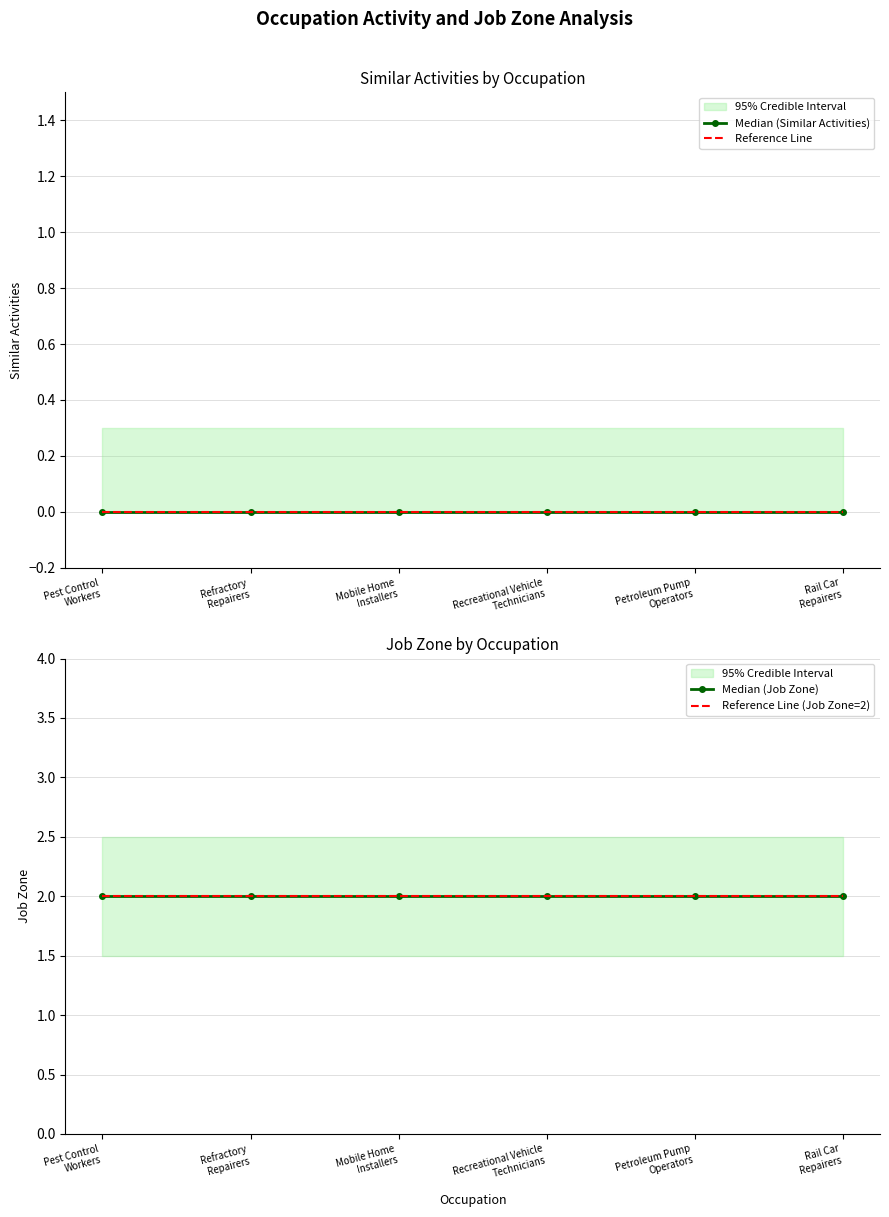

Is the value of Reference Line (Job Zone=2) at Rail Car
Repairers greater than the value of Median (Job Zone) at Mobile Home
Installers?

No